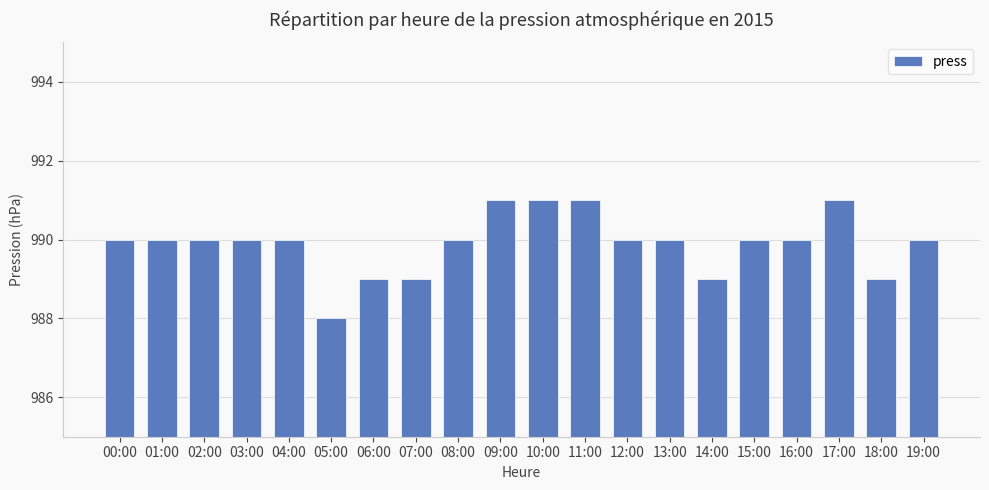

How many values are between 990 and 991?

15